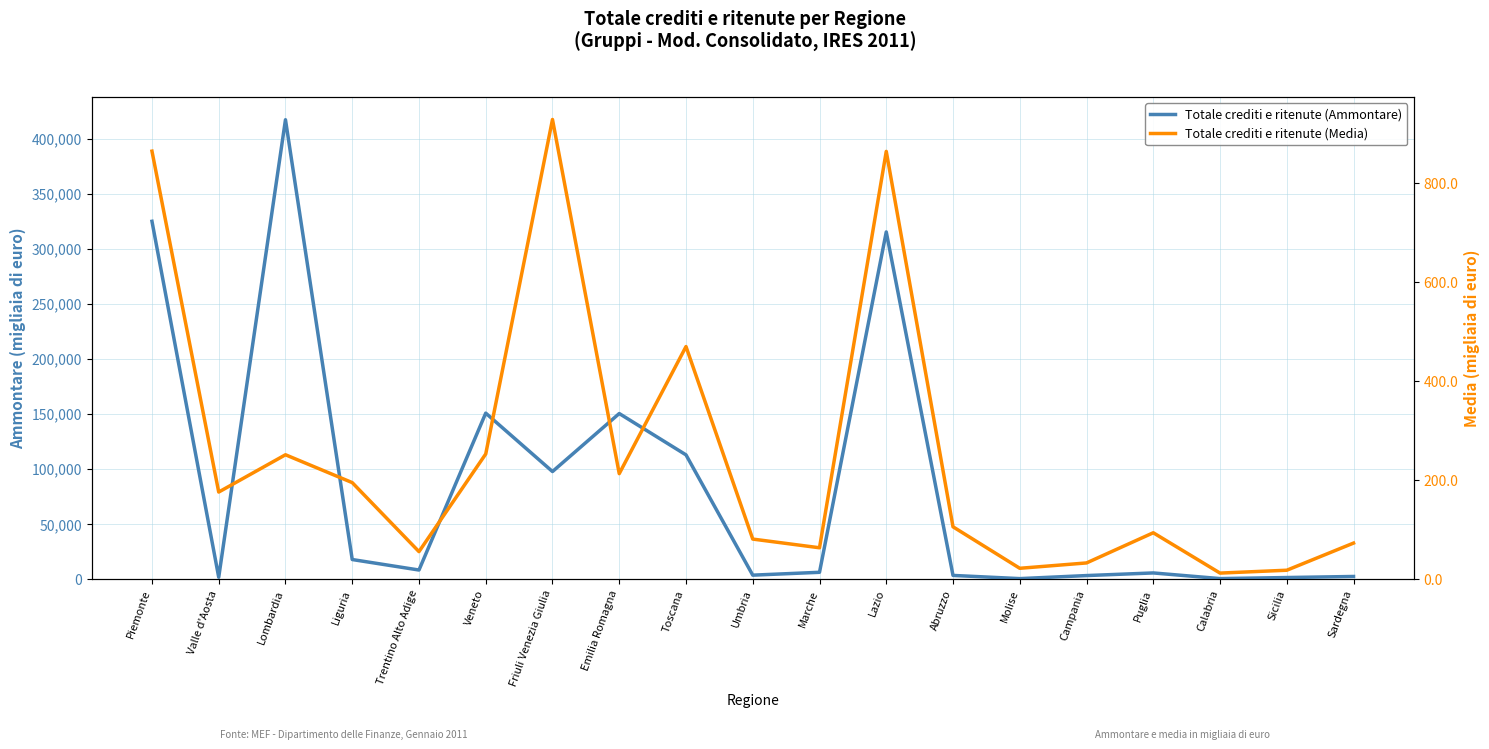

At Toscana, list the series in order from largest to smallest.

Totale crediti e ritenute (Ammontare), Totale crediti e ritenute (Media)